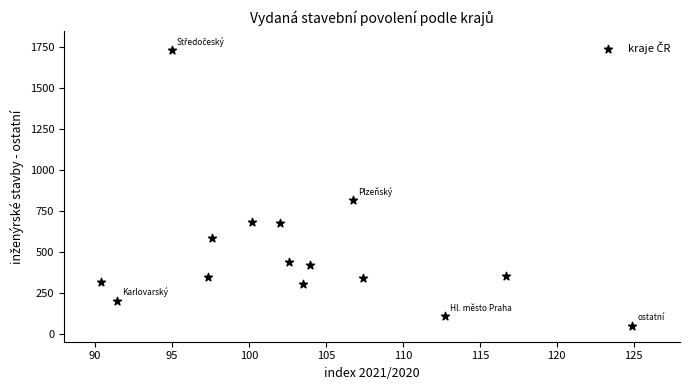

What is the range of Y values (max minus min)?

1687